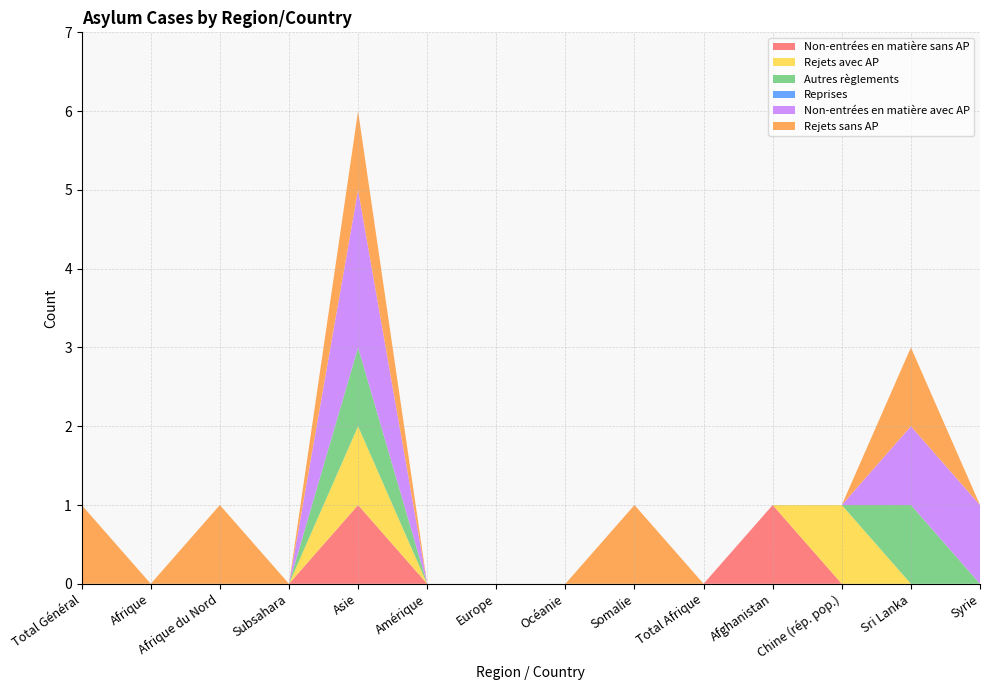

Reading left to right, transcribe all the data shown in this chart.

Non-entrées en matière sans AP: Total Général=0	Afrique=0	Afrique du Nord=0	Subsahara=0	Asie=1	Amérique=0	Europe=0	Océanie=0	Somalie=0	Total Afrique=0	Afghanistan=1	Chine (rép. pop.)=0	Sri Lanka=0	Syrie=0
Rejets avec AP: Total Général=0	Afrique=0	Afrique du Nord=0	Subsahara=0	Asie=1	Amérique=0	Europe=0	Océanie=0	Somalie=0	Total Afrique=0	Afghanistan=0	Chine (rép. pop.)=1	Sri Lanka=0	Syrie=0
Autres règlements: Total Général=0	Afrique=0	Afrique du Nord=0	Subsahara=0	Asie=1	Amérique=0	Europe=0	Océanie=0	Somalie=0	Total Afrique=0	Afghanistan=0	Chine (rép. pop.)=0	Sri Lanka=1	Syrie=0
Reprises: Total Général=0	Afrique=0	Afrique du Nord=0	Subsahara=0	Asie=0	Amérique=0	Europe=0	Océanie=0	Somalie=0	Total Afrique=0	Afghanistan=0	Chine (rép. pop.)=0	Sri Lanka=0	Syrie=0
Non-entrées en matière avec AP: Total Général=0	Afrique=0	Afrique du Nord=0	Subsahara=0	Asie=2	Amérique=0	Europe=0	Océanie=0	Somalie=0	Total Afrique=0	Afghanistan=0	Chine (rép. pop.)=0	Sri Lanka=1	Syrie=1
Rejets sans AP: Total Général=1	Afrique=0	Afrique du Nord=1	Subsahara=0	Asie=1	Amérique=0	Europe=0	Océanie=0	Somalie=1	Total Afrique=0	Afghanistan=0	Chine (rép. pop.)=0	Sri Lanka=1	Syrie=0